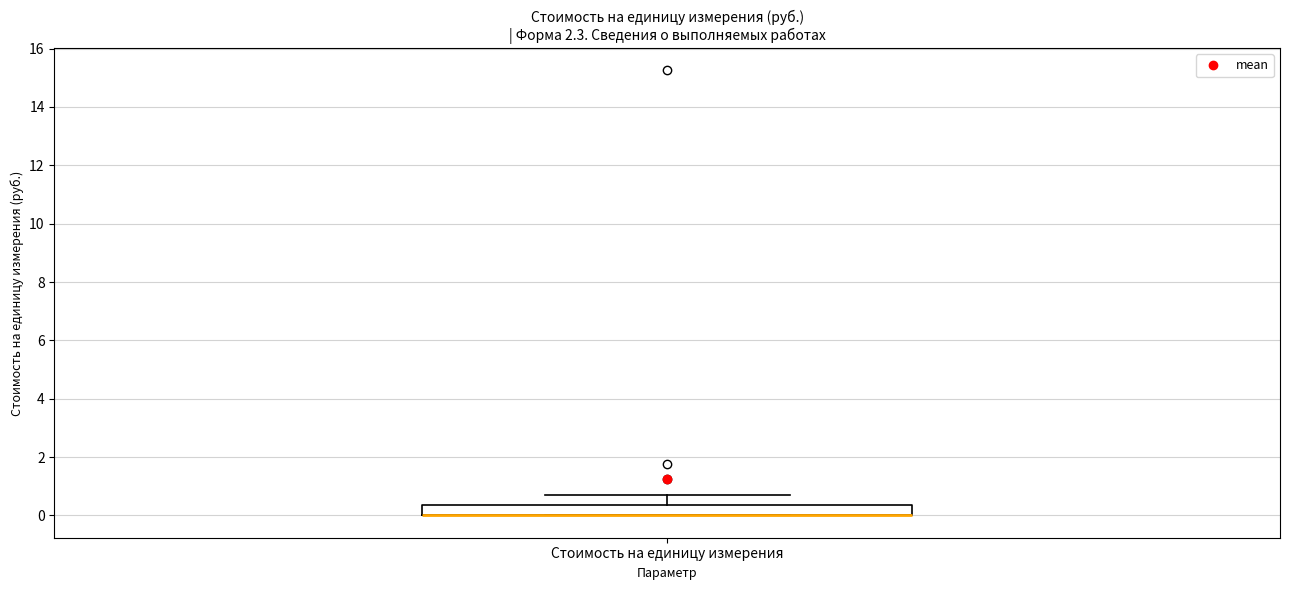

Where is the upper edge of the box for Стоимость на единицу измерения on the y-axis? The values are not printed on the chart, so give them approximately, as read against the axis.

0.4